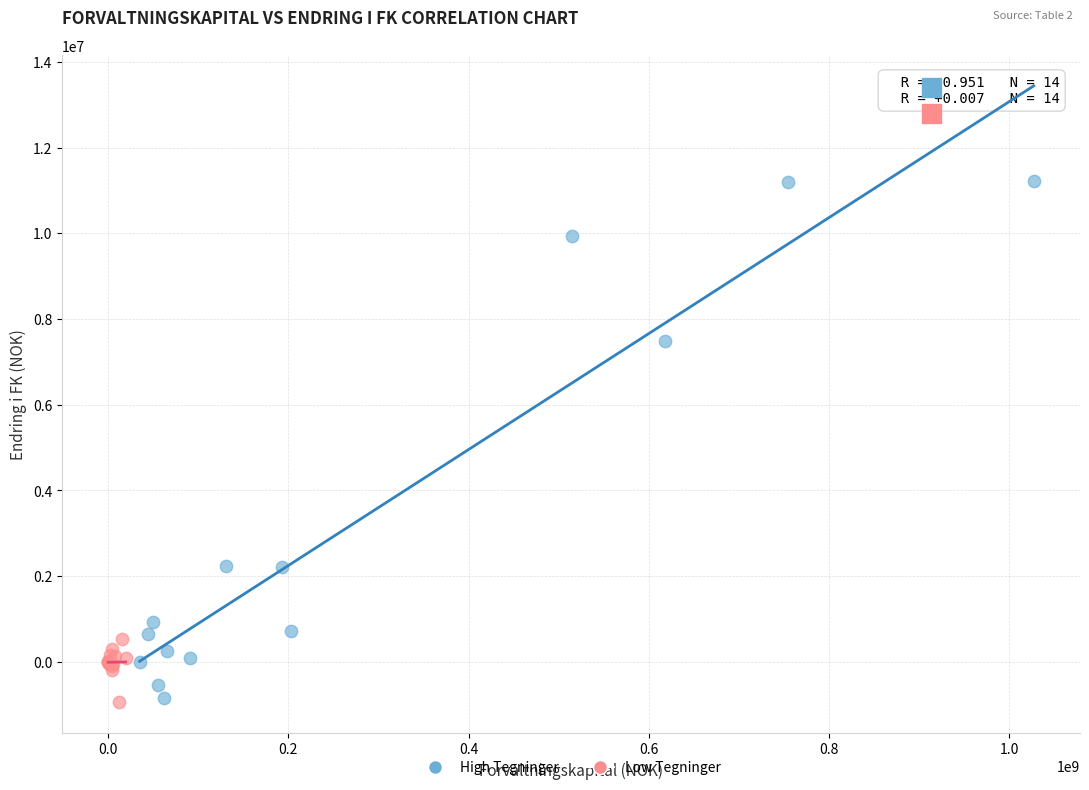

Which series has the largest Y range (max minus min)?

High Tegninger